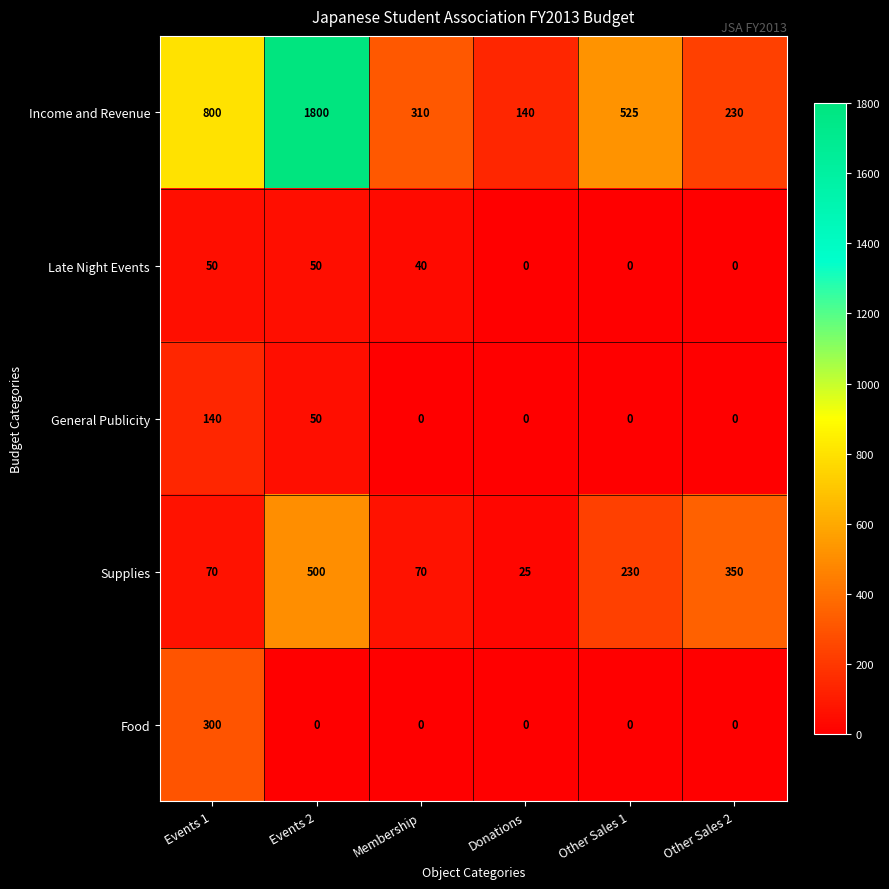

Which series has the largest total across all categories?

Income and Revenue